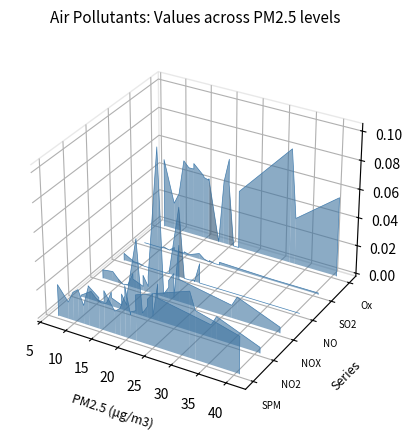

True or false: NOX and SO2 cross at least once.

True